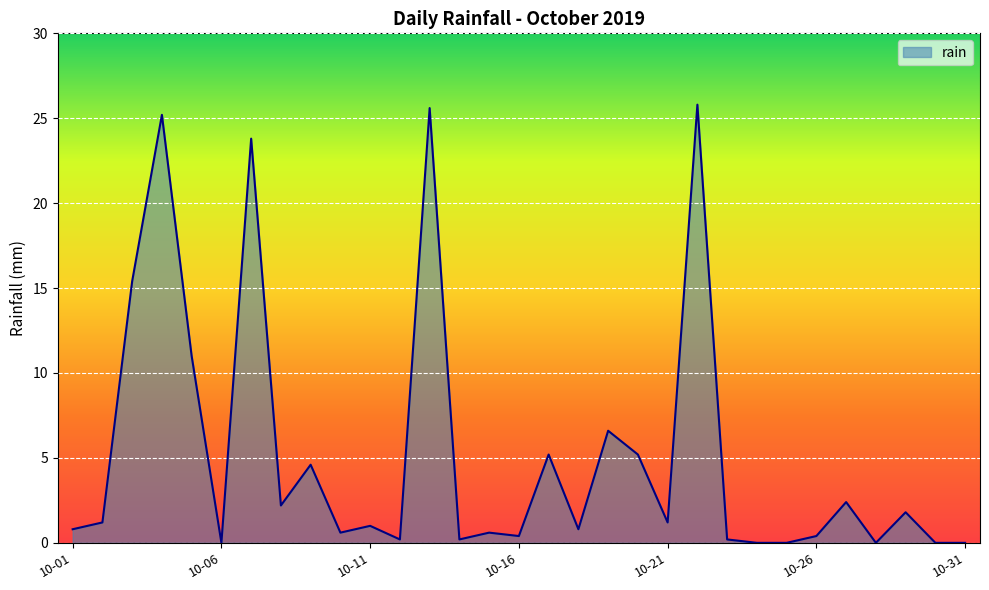

What is the difference between the maximum and minimum values?

25.8